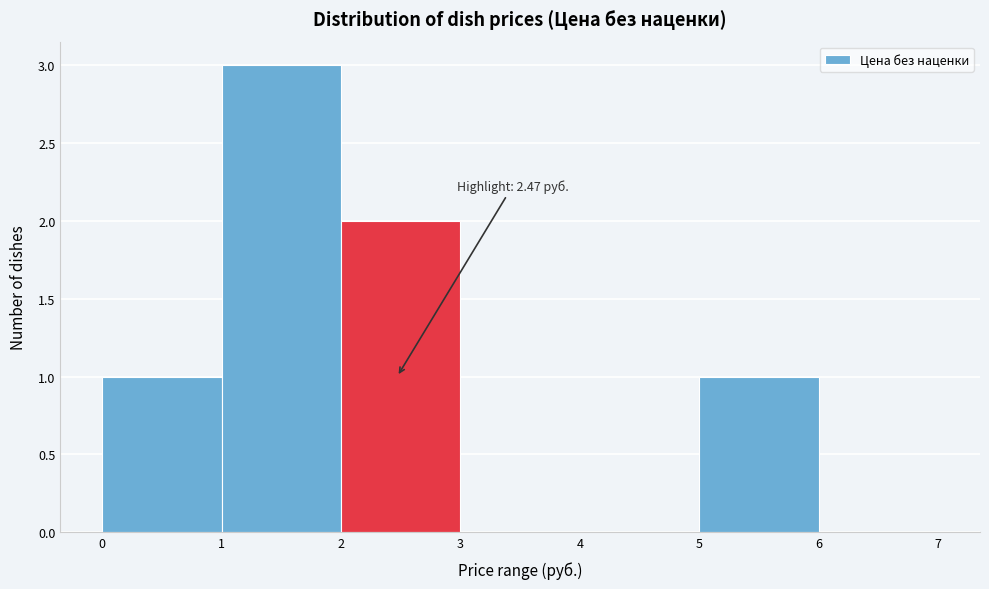

Which range on the x-axis has the tallest bar?

1 to 2